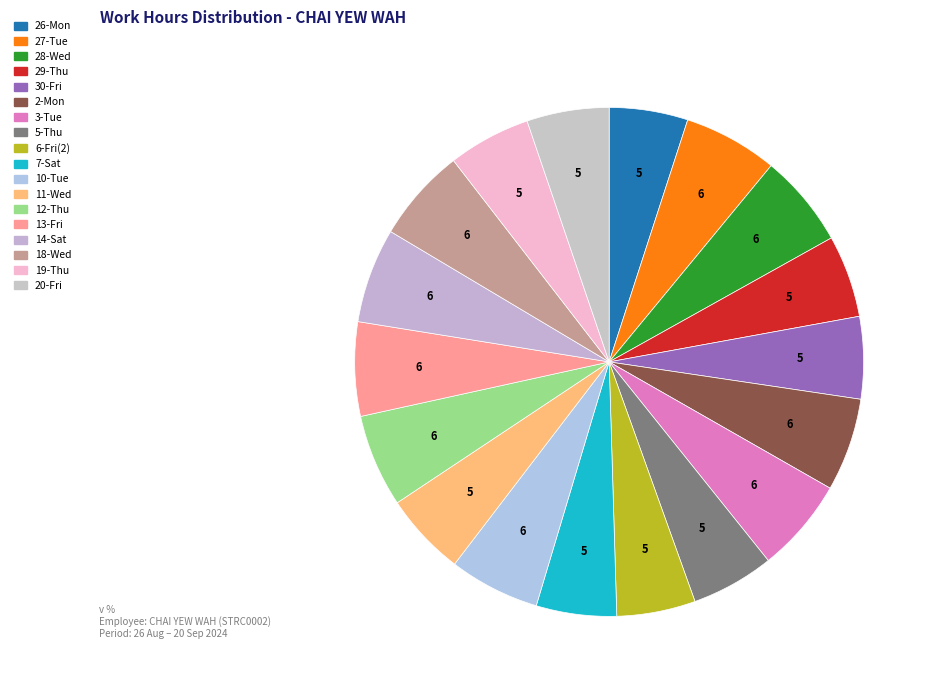

To the nearest percent, what percentage of the pie is 18-Wed?

6%